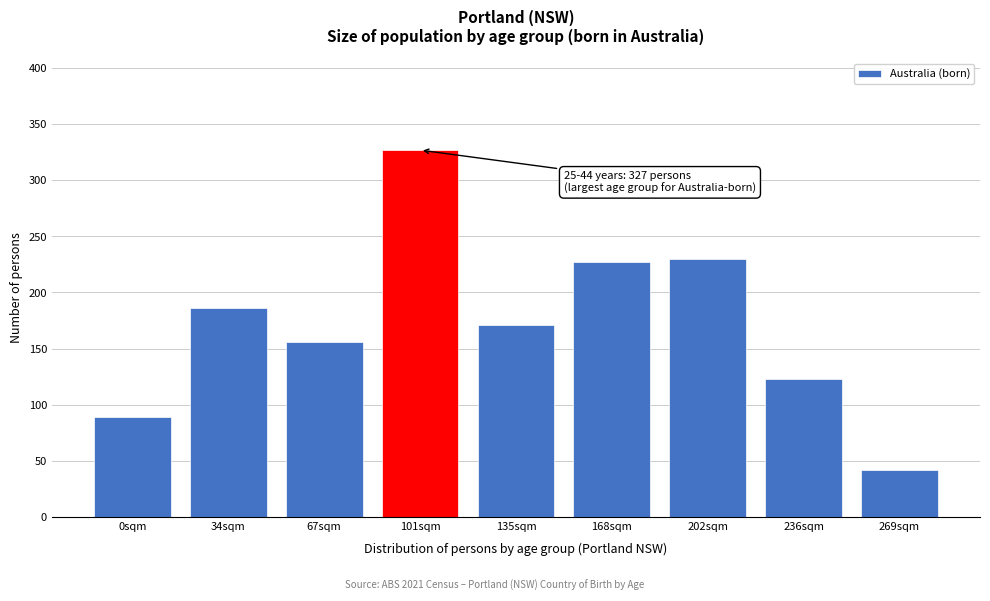

Reading left to right, what are all the values shown in this chart?

89	186	156	327	171	227	230	123	42